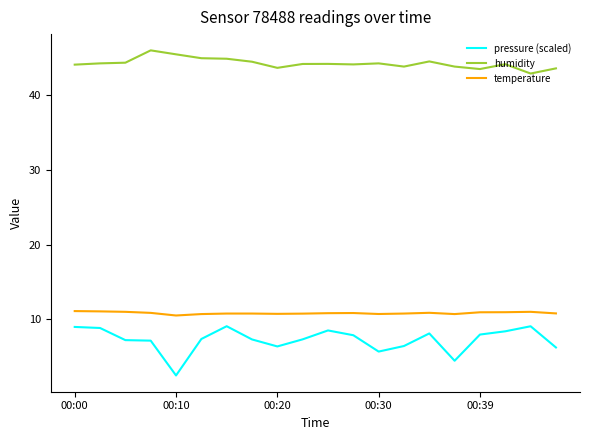

Which series has the largest total across all categories?

humidity